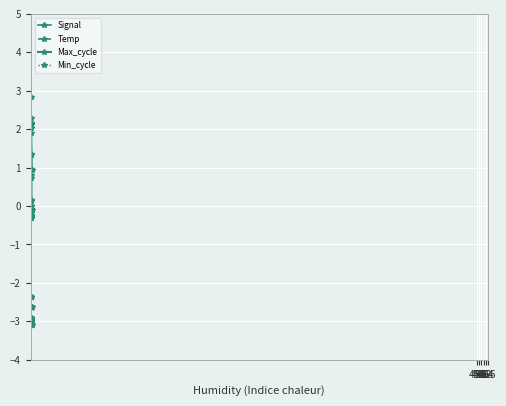

Where is the first local maximum for Temp?

462